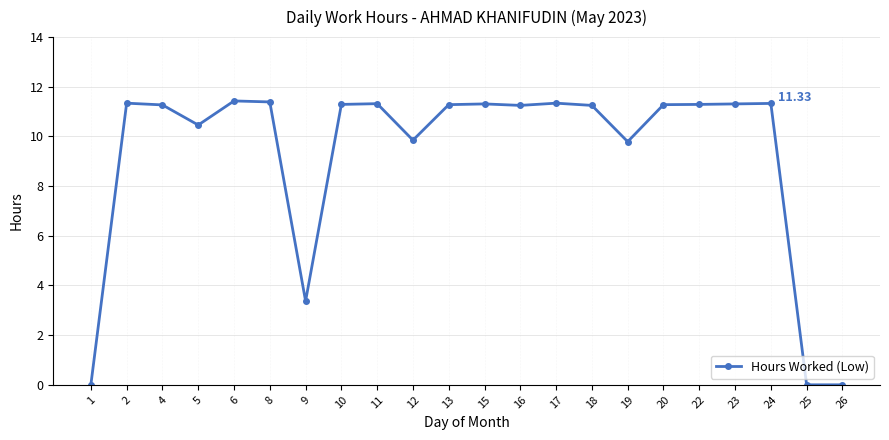

True or false: there are more than 1 points higher than both neighbors.

True